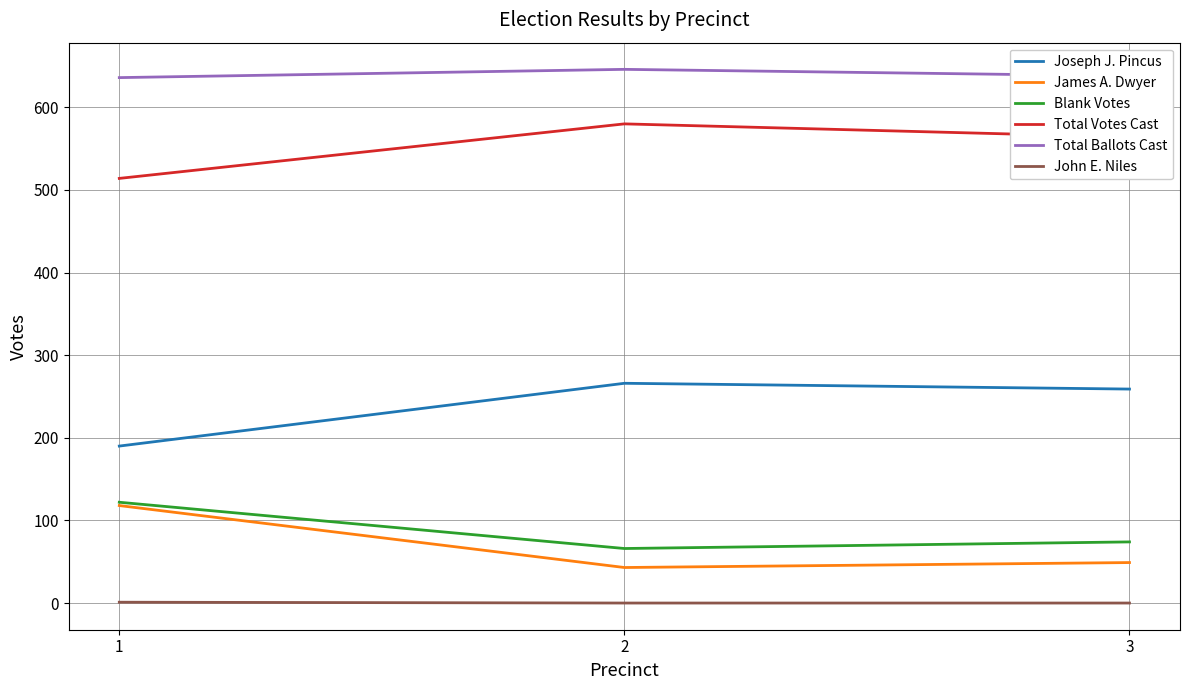

Is the value of Total Votes Cast at 3 greater than the value of James A. Dwyer at 1?

Yes